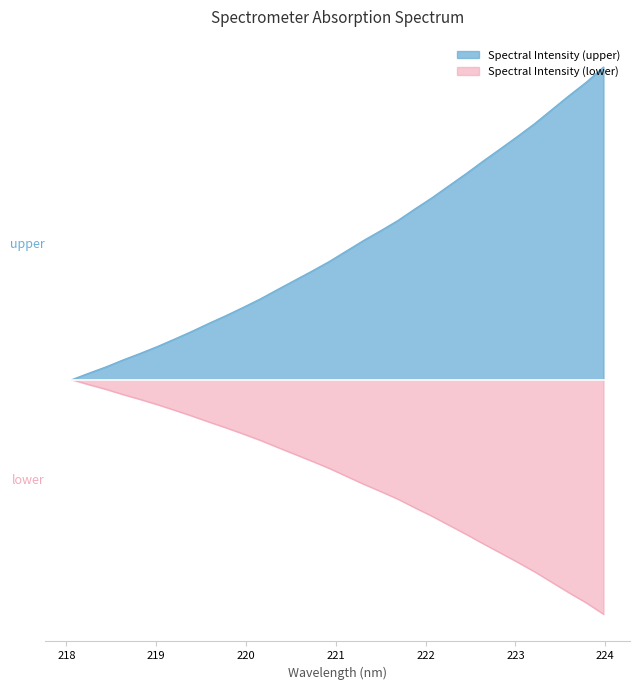

How many values are below 0?

31